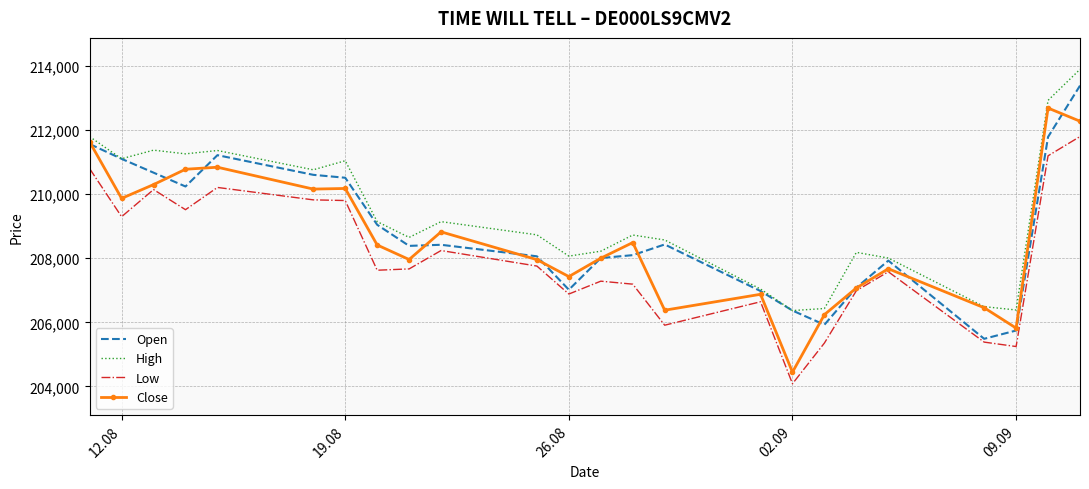

What is the maximum value for Low?

211789